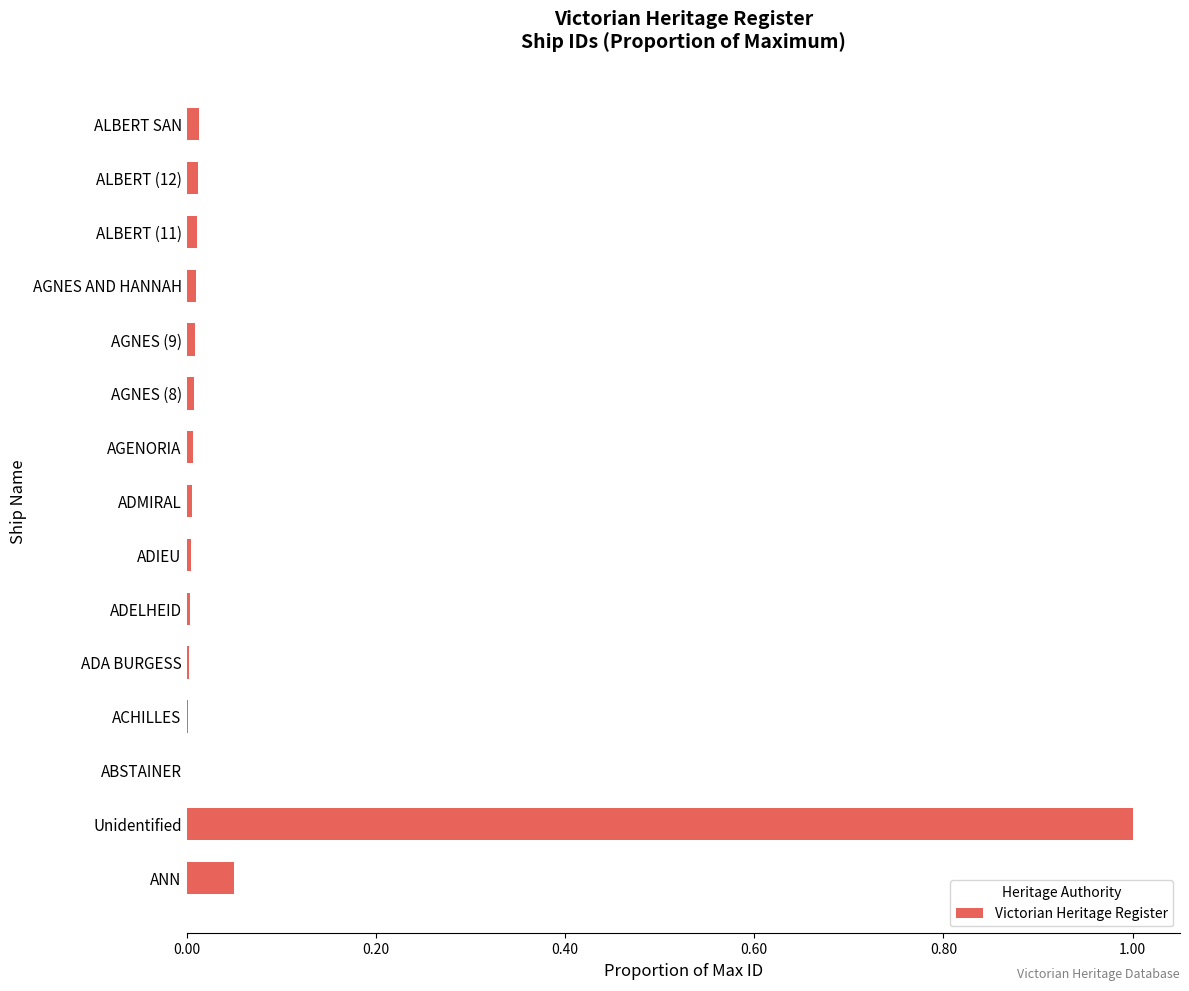

What is the greatest value displayed?

1.0